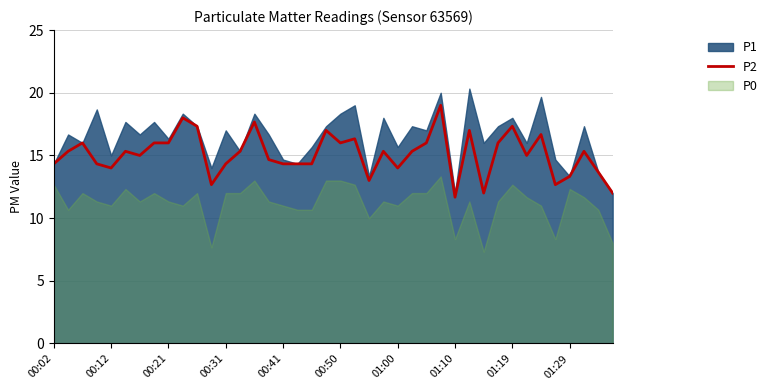

What is the lowest value of the P2 series?

11.7